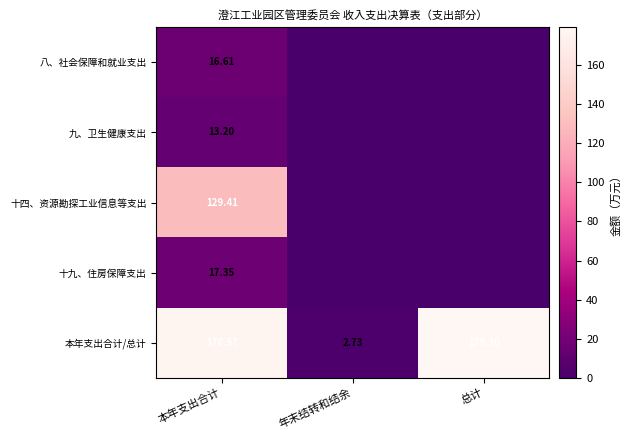

Which category has the highest value in the 本年支出合计/总计 series?

总计